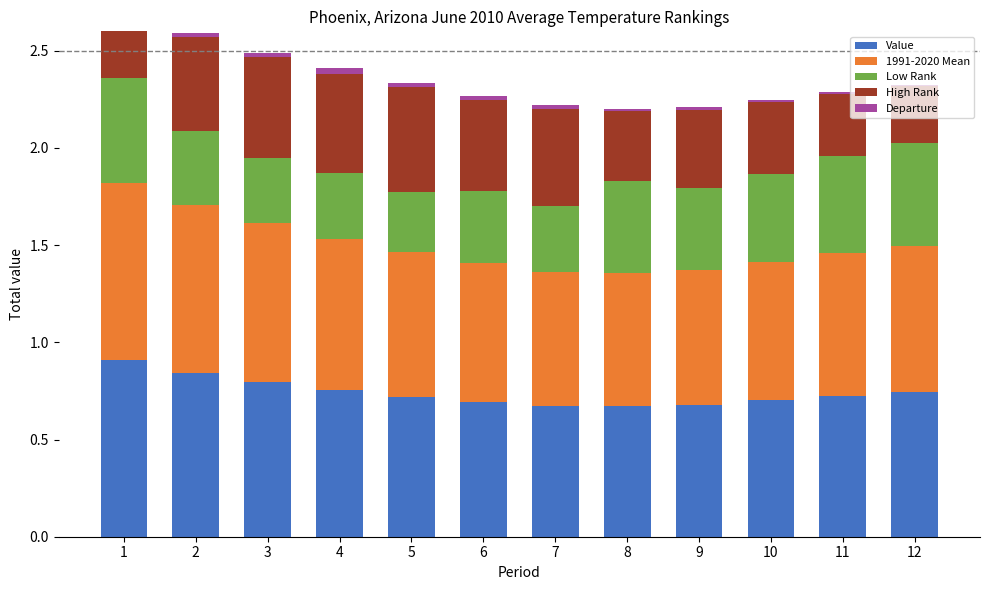

The Departure series shows 0.0 at 11. True or false?

True